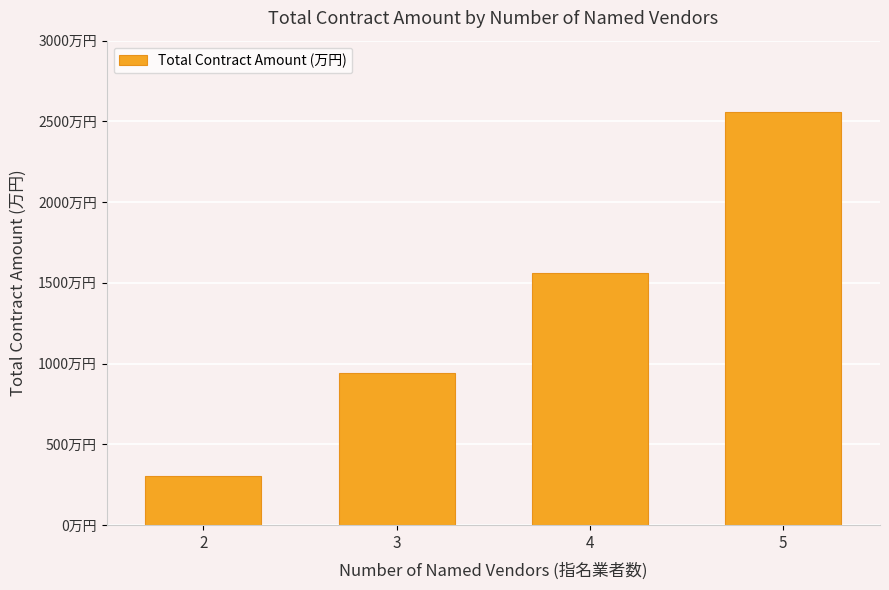

Does the chart contain any negative values?

No